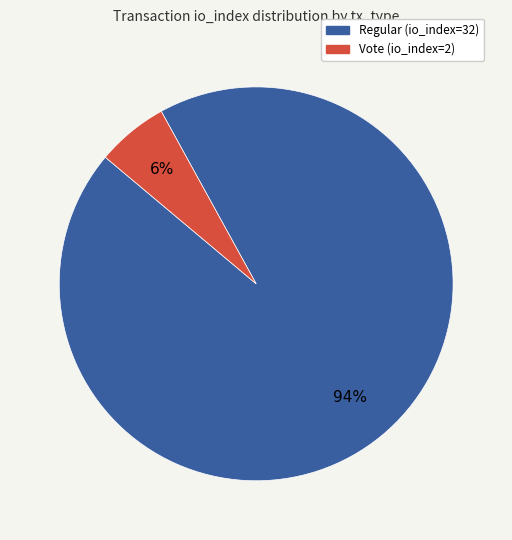

Is it true that Vote (io_index=2) is 6% of the pie?

True